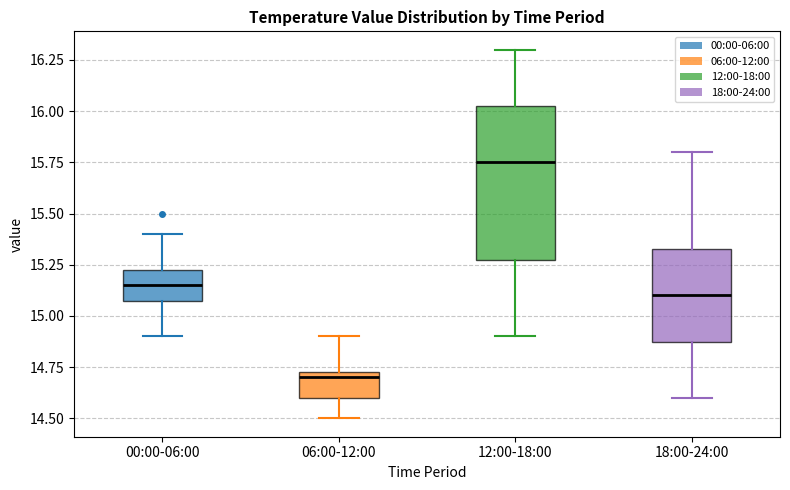

Reading left to right, transcribe this box plot: for each box, give where its median line is, the range the box spans, and where its two whiskers end, as read against the y-axis. The values are not printed on the chart, so give them approximately, as read against the axis.

00:00-06:00: median 15.15, box 15.10 to 15.25, whiskers 14.90 to 15.40
06:00-12:00: median 14.70, box 14.60 to 14.75, whiskers 14.50 to 14.90
12:00-18:00: median 15.75, box 15.30 to 16.05, whiskers 14.90 to 16.30
18:00-24:00: median 15.10, box 14.90 to 15.35, whiskers 14.60 to 15.80